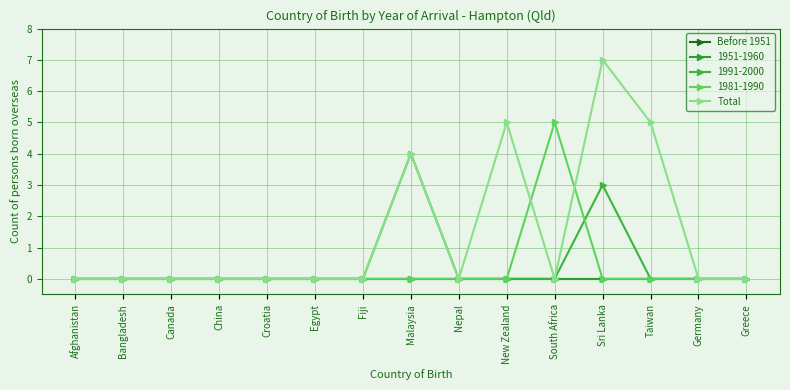

Which series has the largest range (max minus min)?

Total